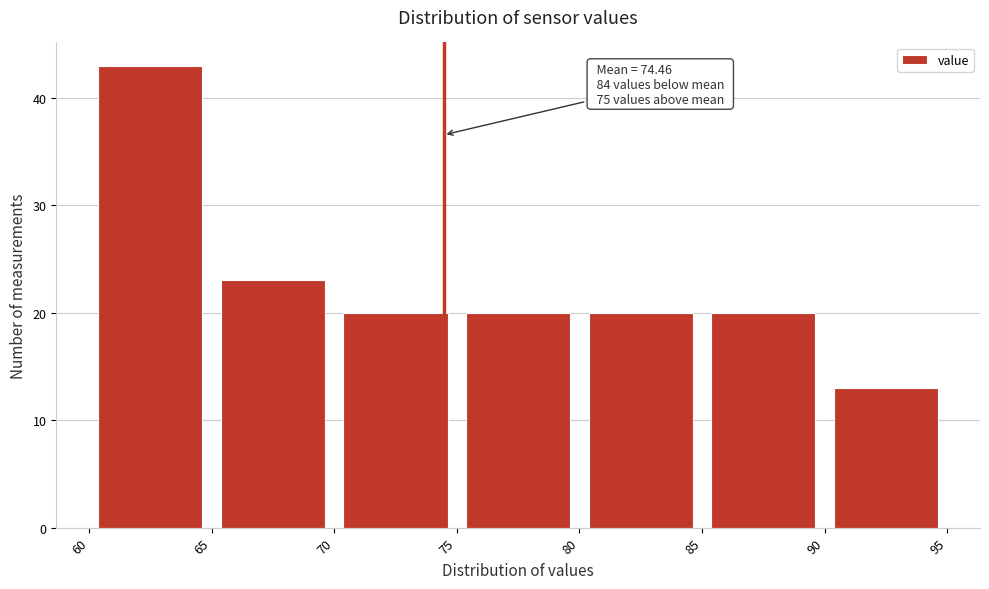

Which range on the x-axis has the tallest bar?

60 to 65